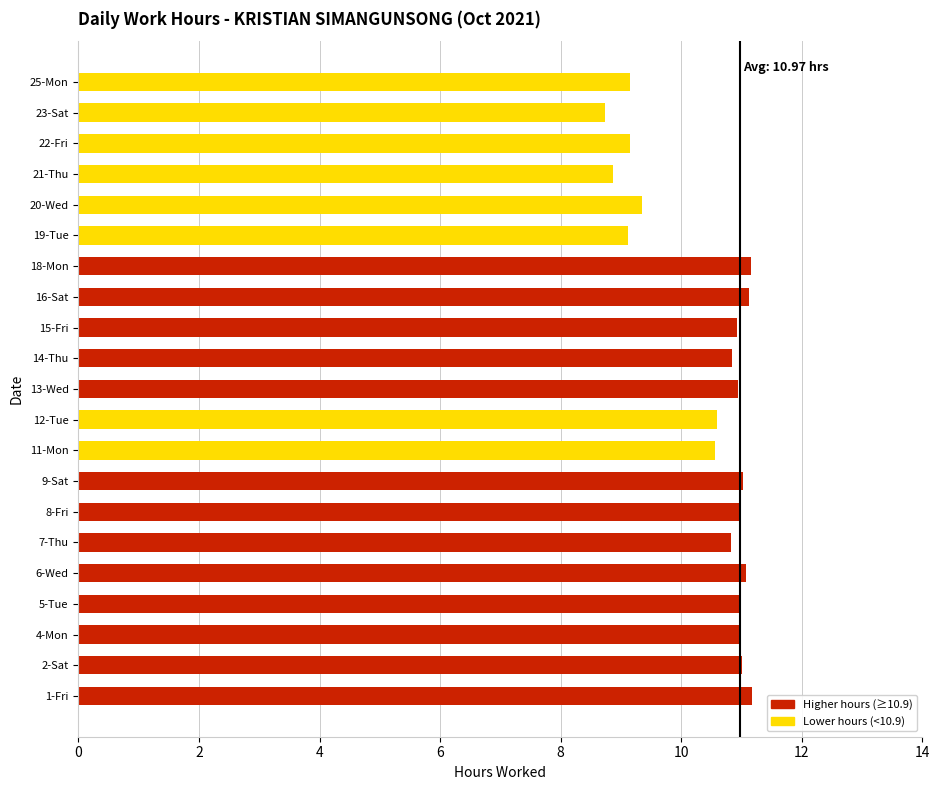

What is the sum of the values at 15-Fri and 12-Tue?

21.5